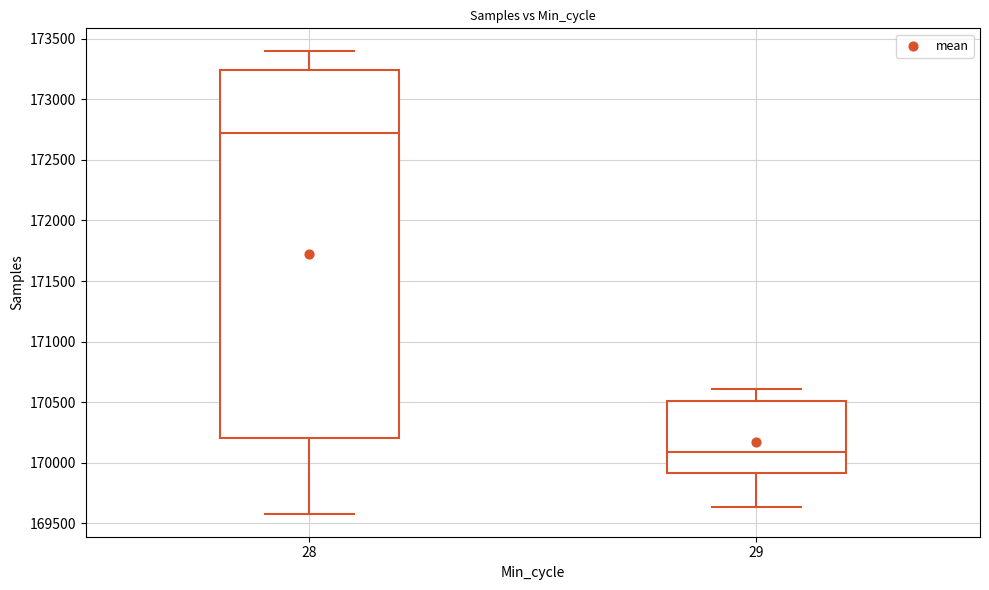

Reading left to right, read every box against the y-axis: the position of its median line, the range the box covers, and the ends of its whiskers. The values are not printed on the chart, so give them approximately, as read against the axis.

28: median 172750, box 170200 to 173250, whiskers 169600 to 173400
29: median 170100, box 169900 to 170500, whiskers 169650 to 170600